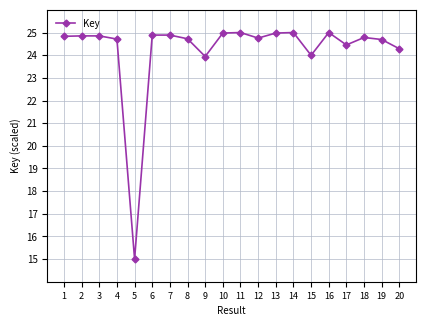

What is the minimum value shown in the chart?

15.0